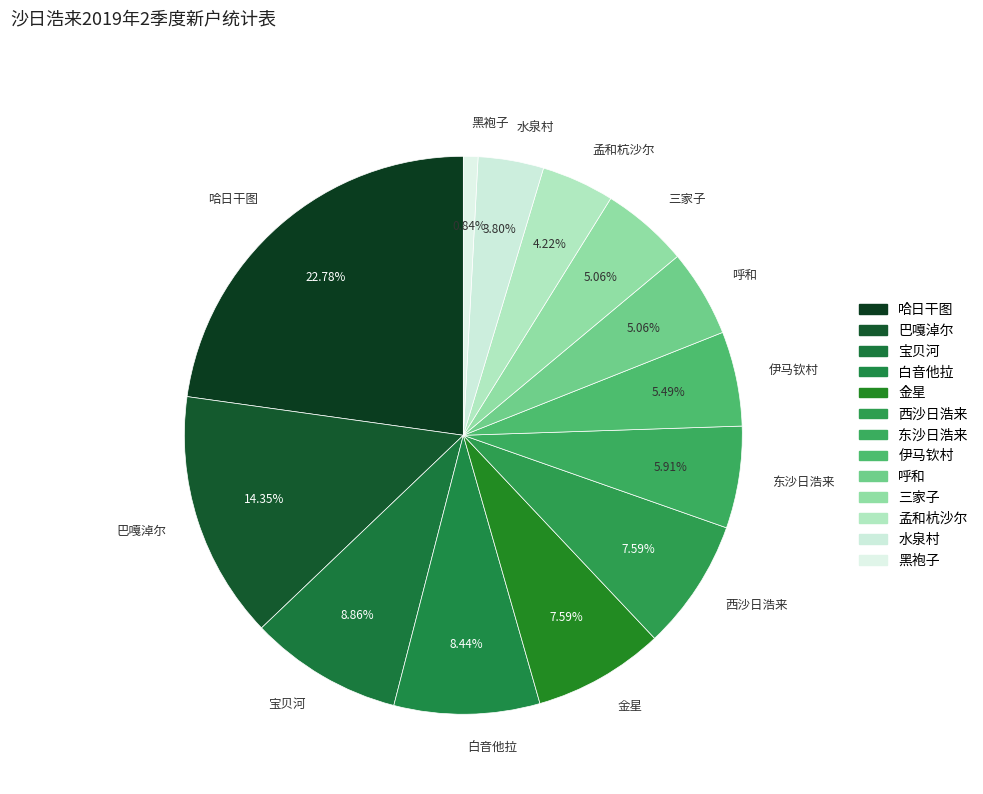

Is there a majority slice in this chart?

No